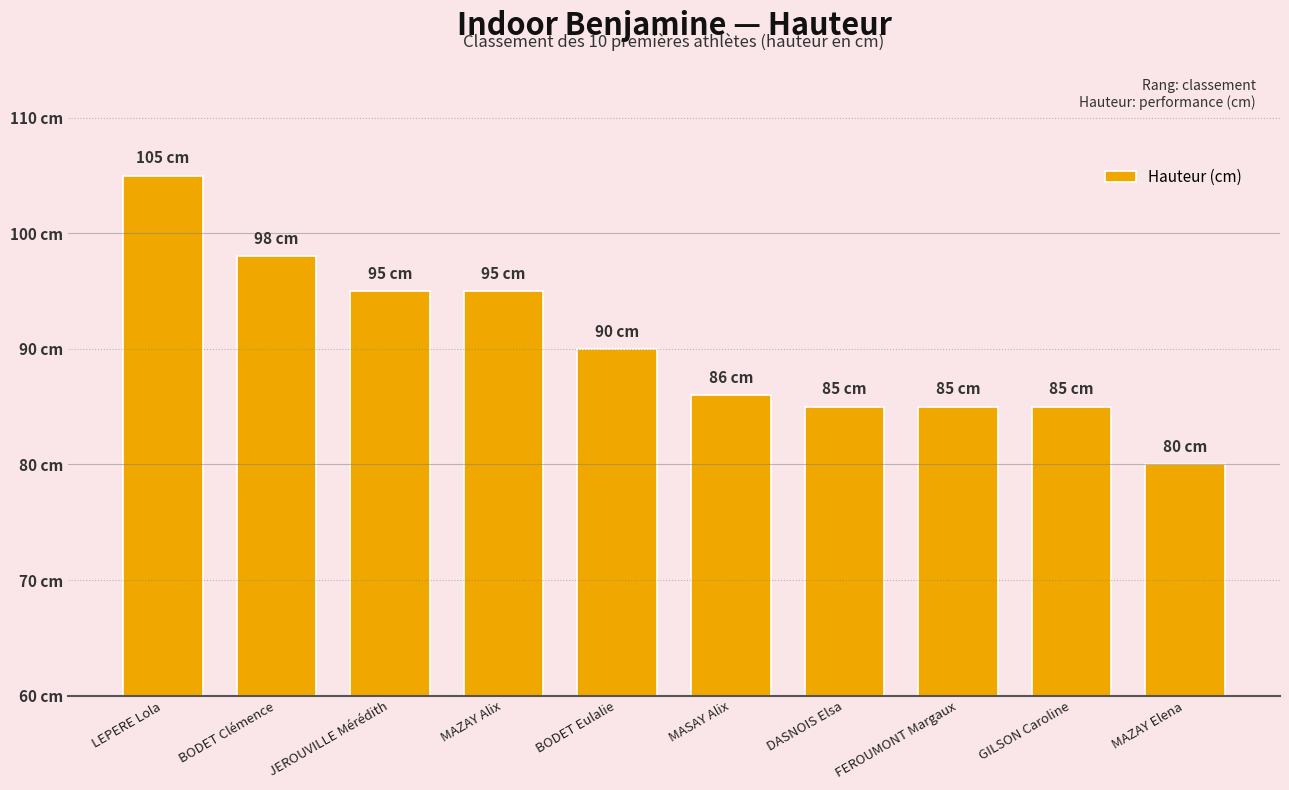

Reading right to left, list all the values displayed in this chart.

MAZAY Elena=80	GILSON Caroline=85	FEROUMONT Margaux=85	DASNOIS Elsa=85	MASAY Alix=86	BODET Eulalie=90	MAZAY Alix=95	JEROUVILLE Mérédith=95	BODET Clémence=98	LEPERE Lola=105